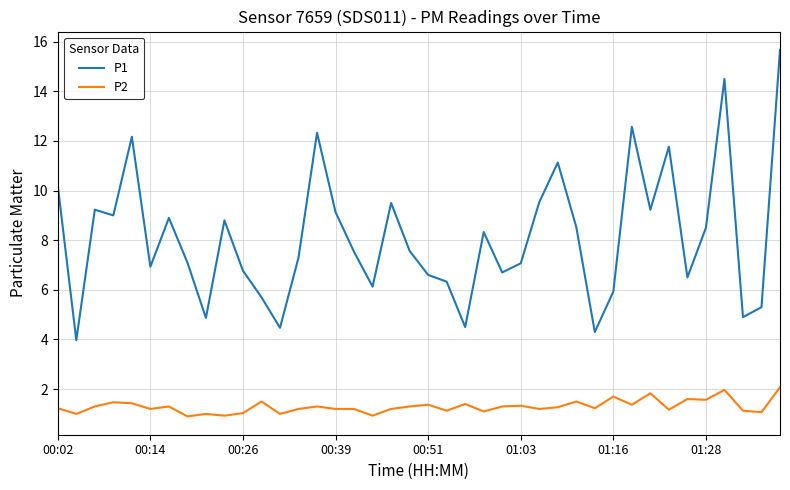

Which series has the widest spread of values?

P1